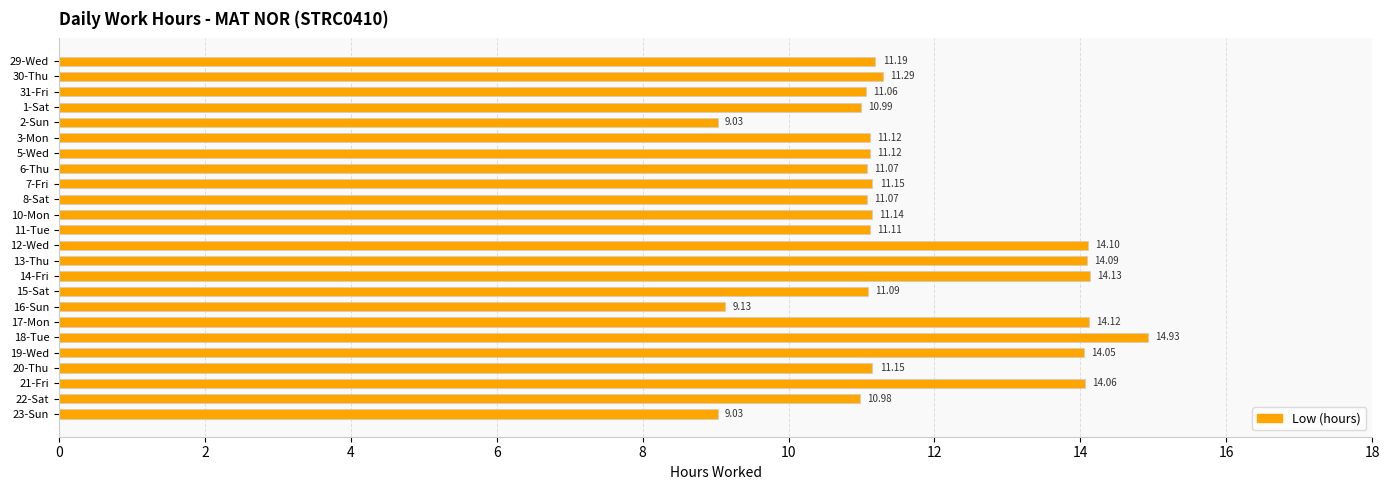

What is the sum of all values?

282.2